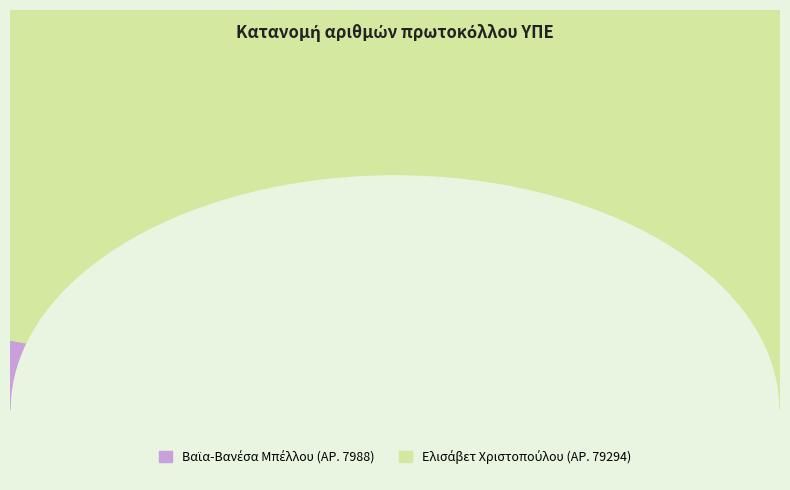

Which slice is the largest?

2